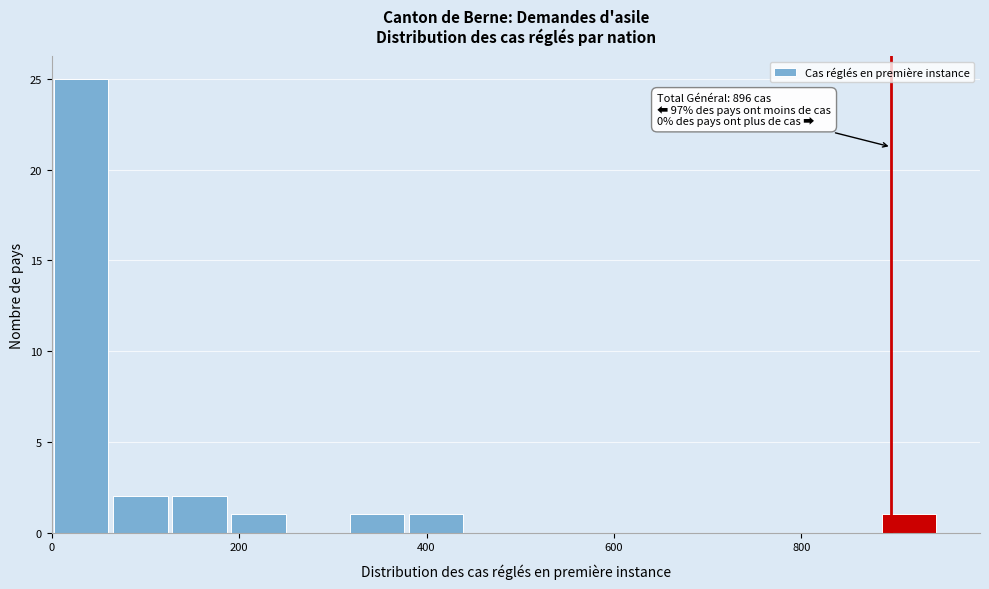

Around what value on the x-axis is the tallest bar? Give the approximate position of its centre, as read against the axis.

40